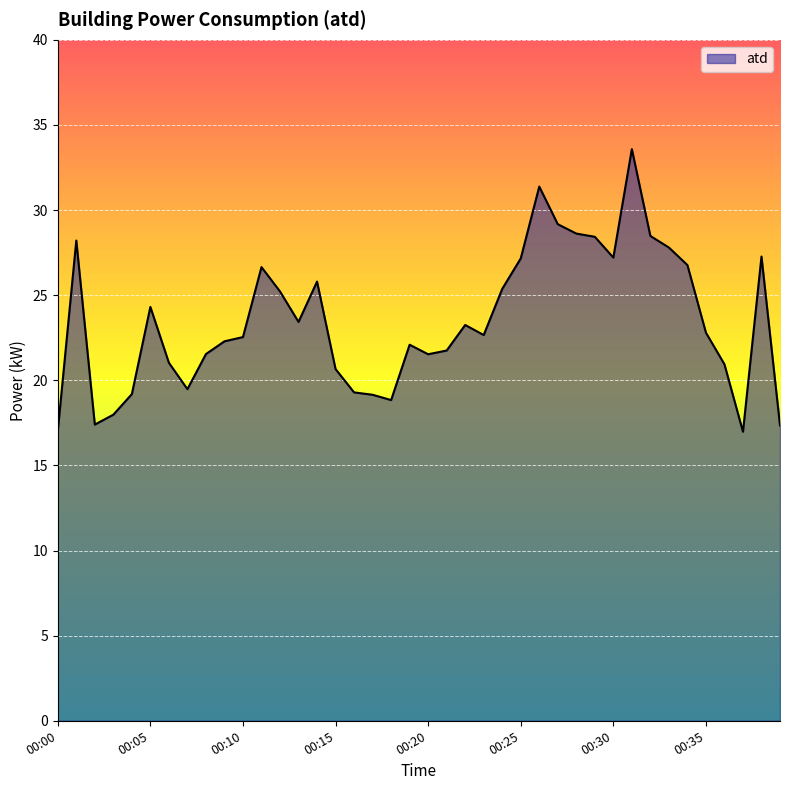

What is the minimum value shown in the chart?

17.0